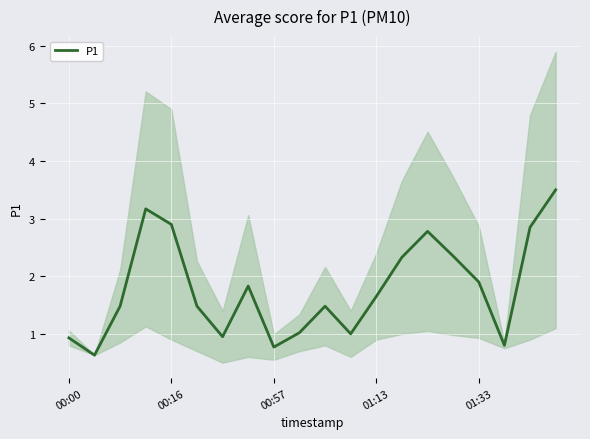

What is the highest value of the P1 series?

3.5